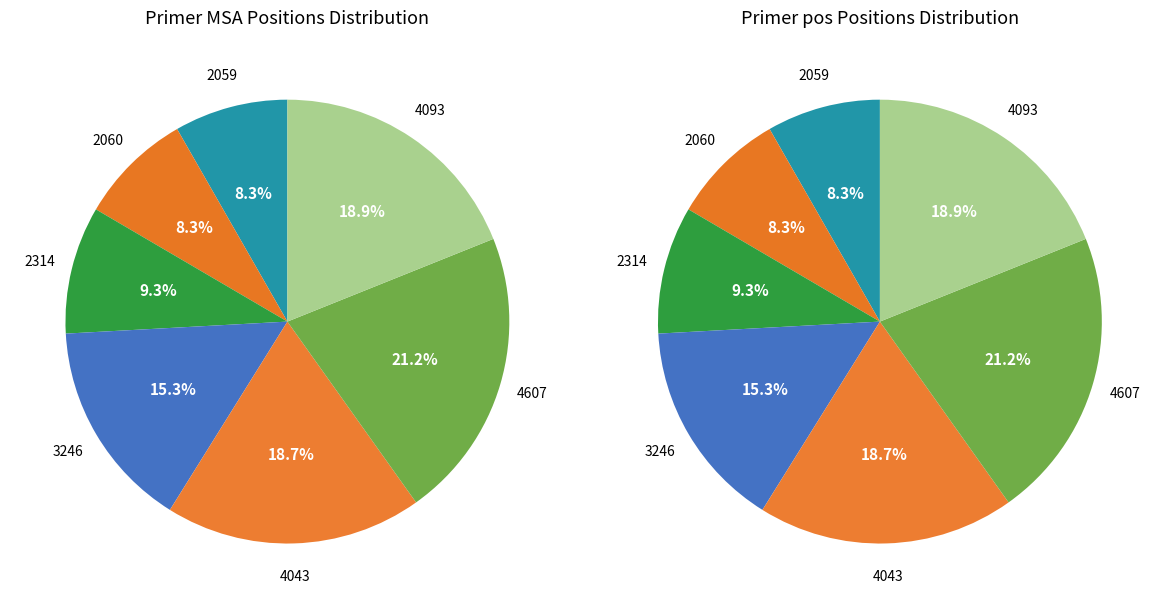

Which category has the smallest portion of the pie?

2059